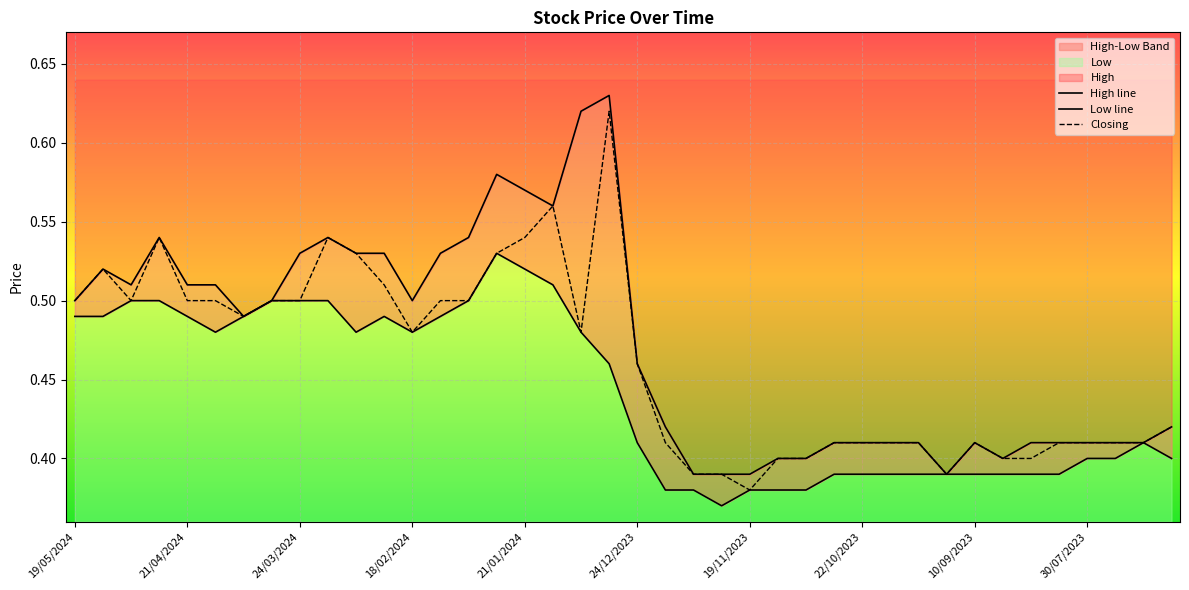

What is the value of the High line point at the 28th from the left?

0.4